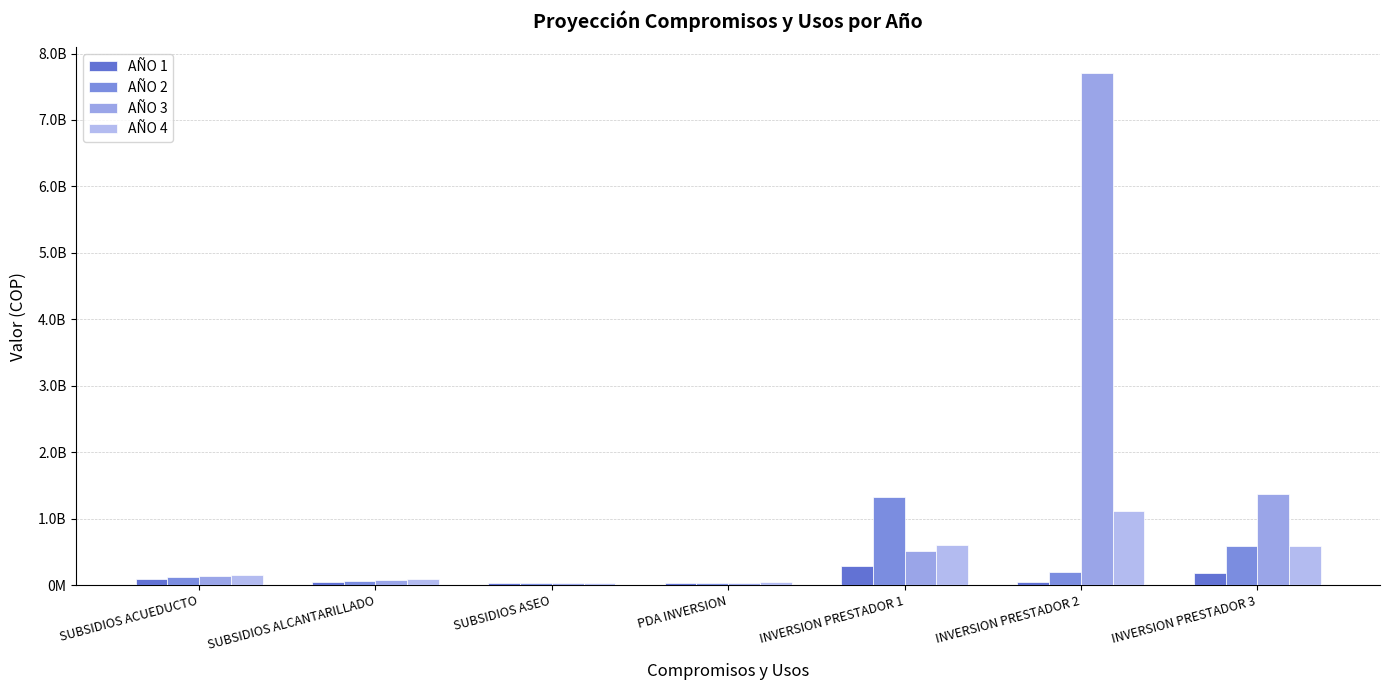

True or false: AÑO 2 has a value of 123213461 at SUBSIDIOS ACUEDUCTO.

True